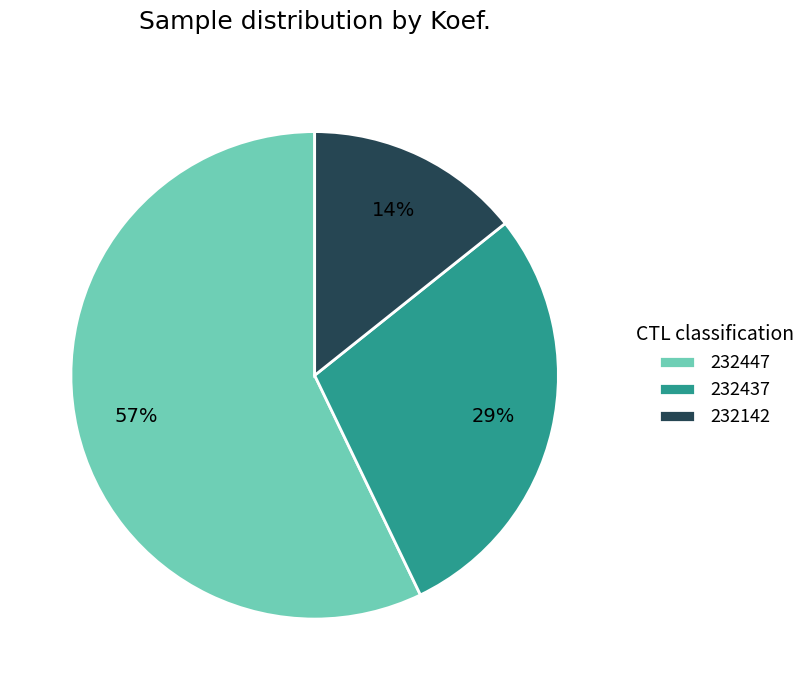

Between 232142 and 232437, which is larger?

232437